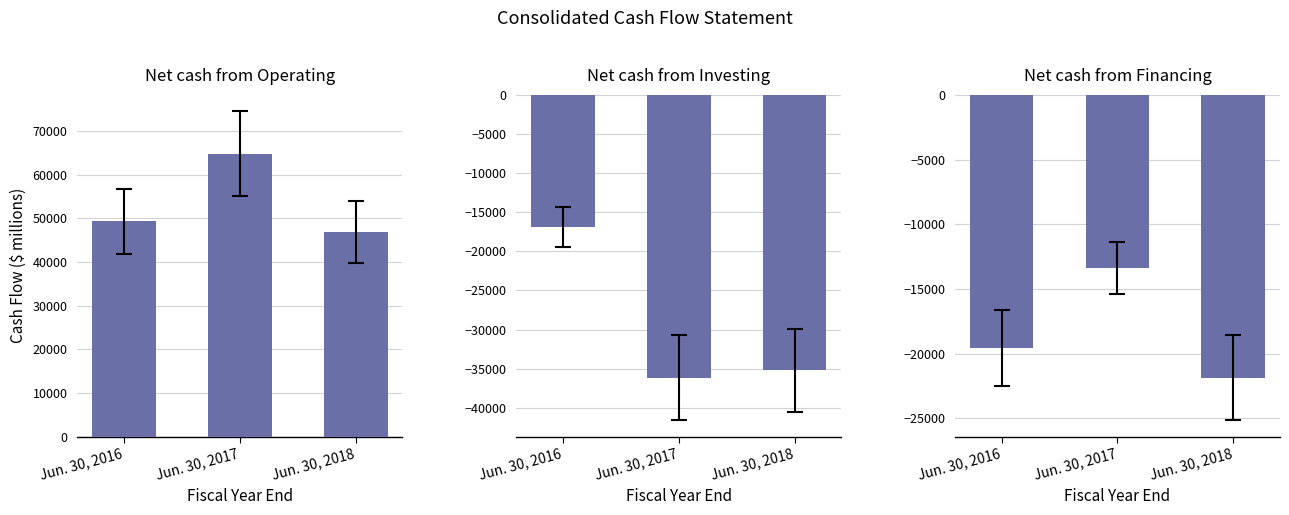

At Jun. 30, 2016, list the series in order from largest to smallest.

Net cash from Operating, Net cash from Investing, Net cash from Financing